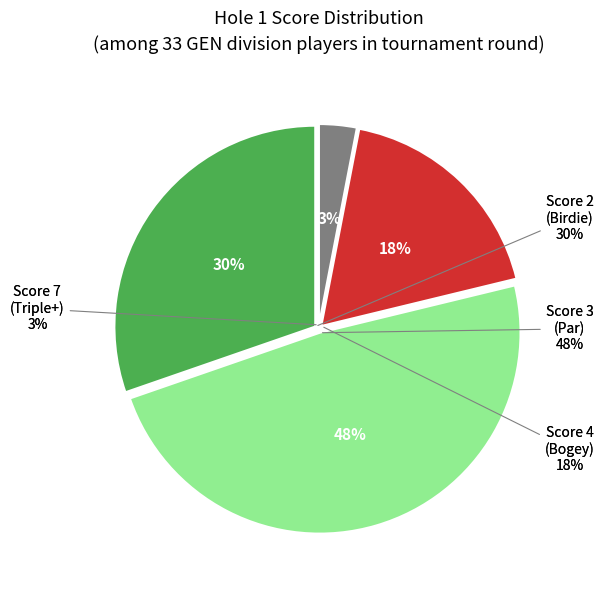

To the nearest percent, what percentage of the pie is 2?

30%